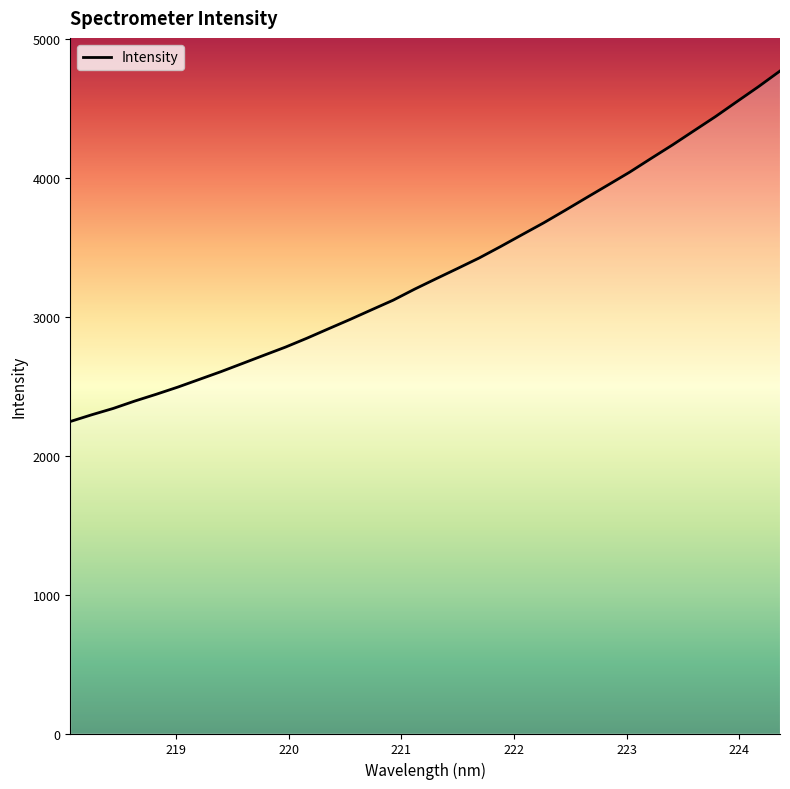

What is the greatest value displayed?

4771.6